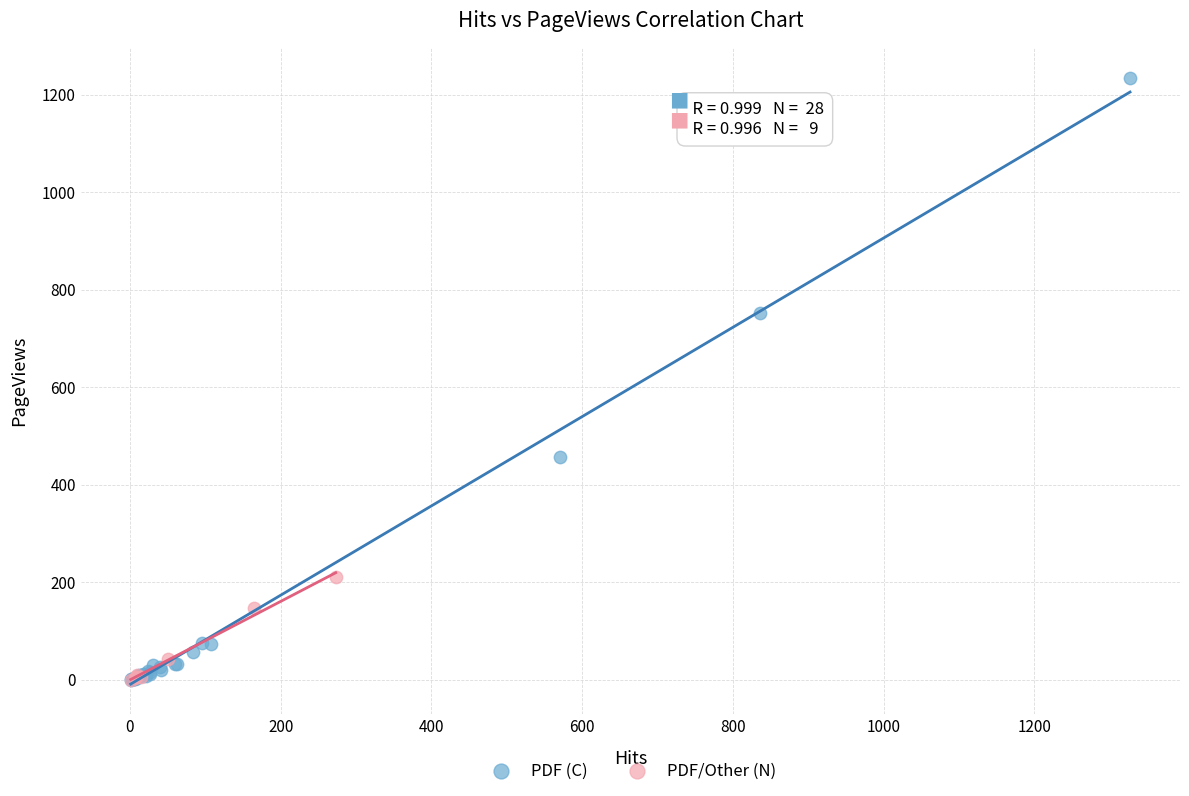

Which series has the widest spread of Y values?

PDF (C)